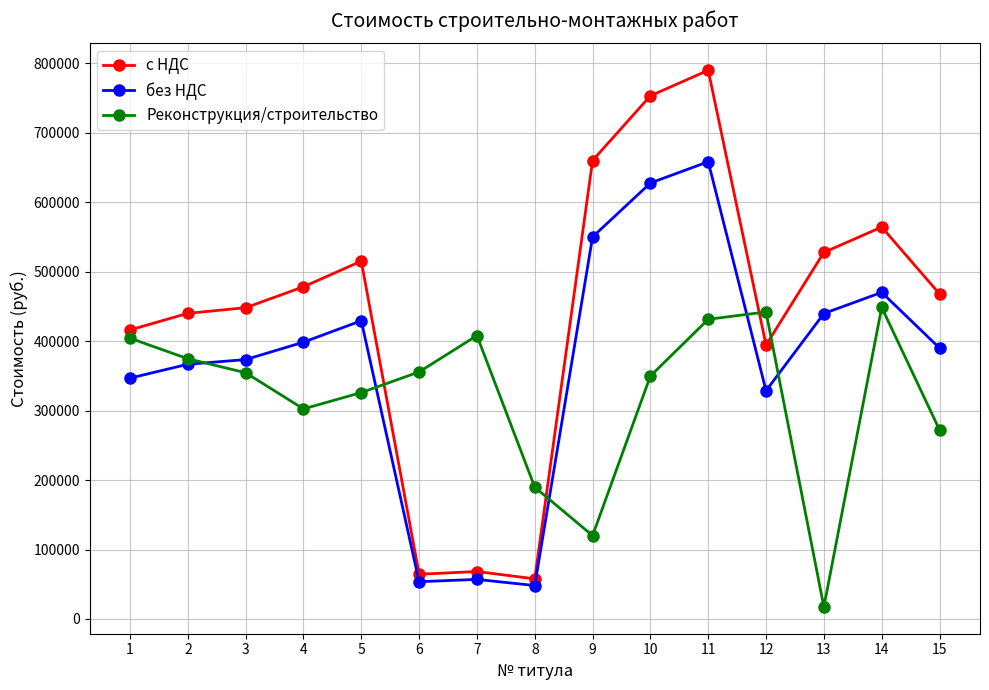

True or false: с НДС and без НДС cross at least once.

False